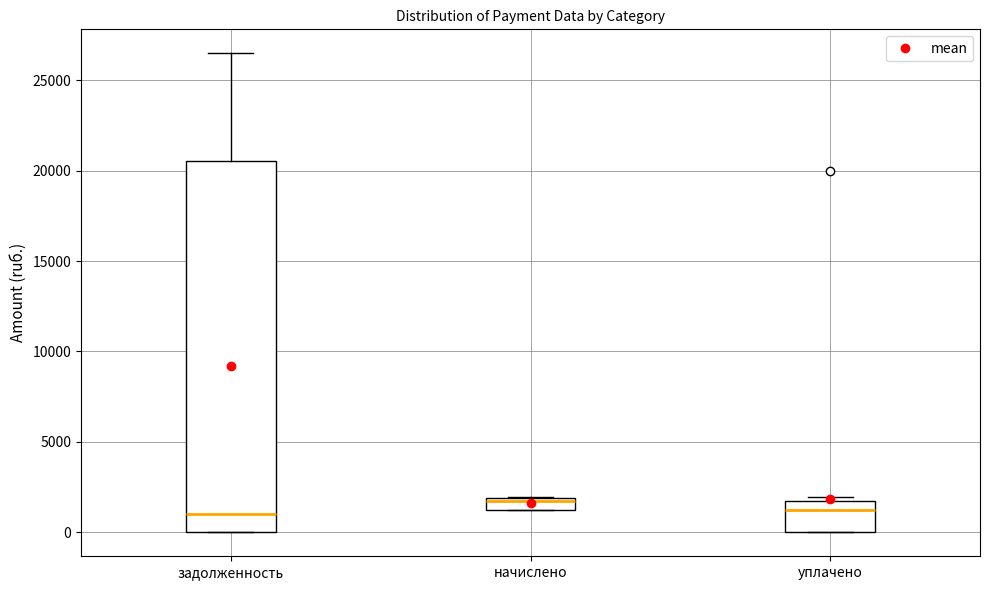

Where does the median line of the box for задолженность sit on the y-axis? The values are not printed on the chart, so give them approximately, as read against the axis.

1000